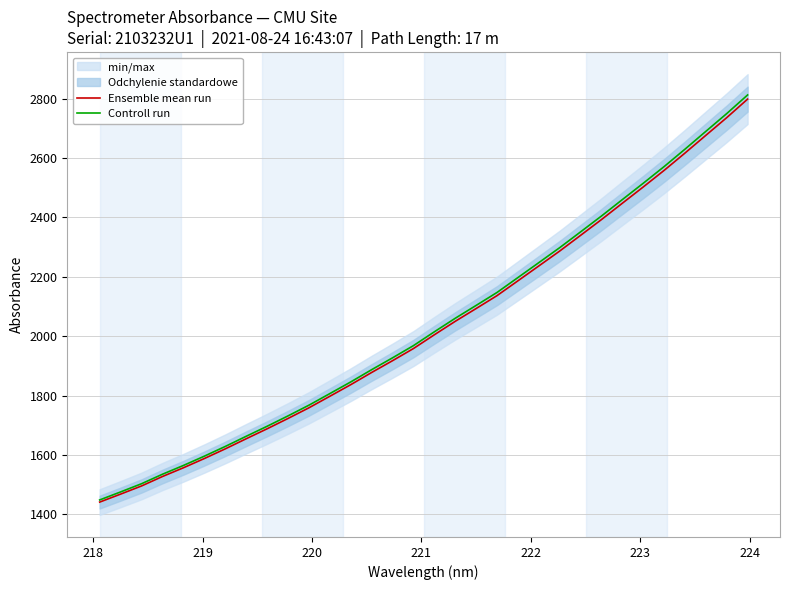

What is the highest value of the Controll run series?

2812.1